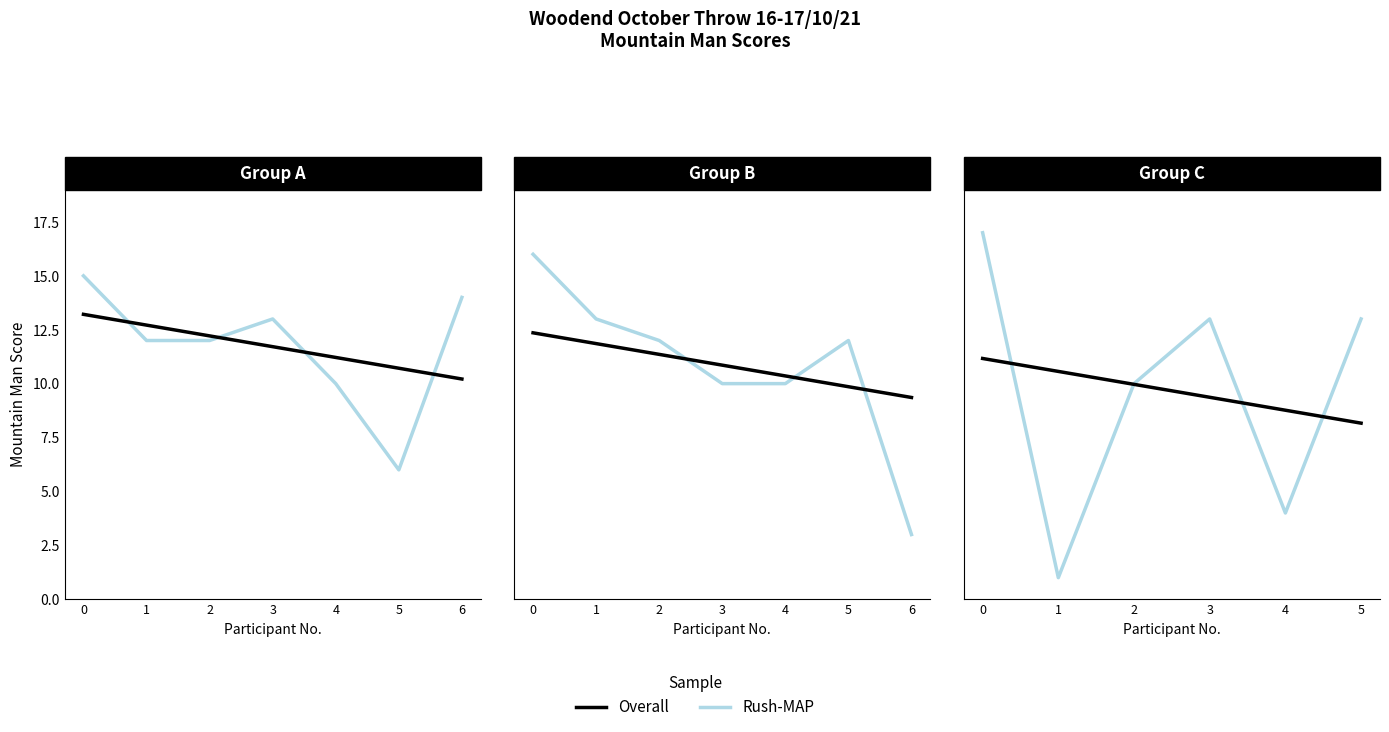

Rank the categories by Overall value from lowest to highest.

5, 4, 3, 2, 1, 0